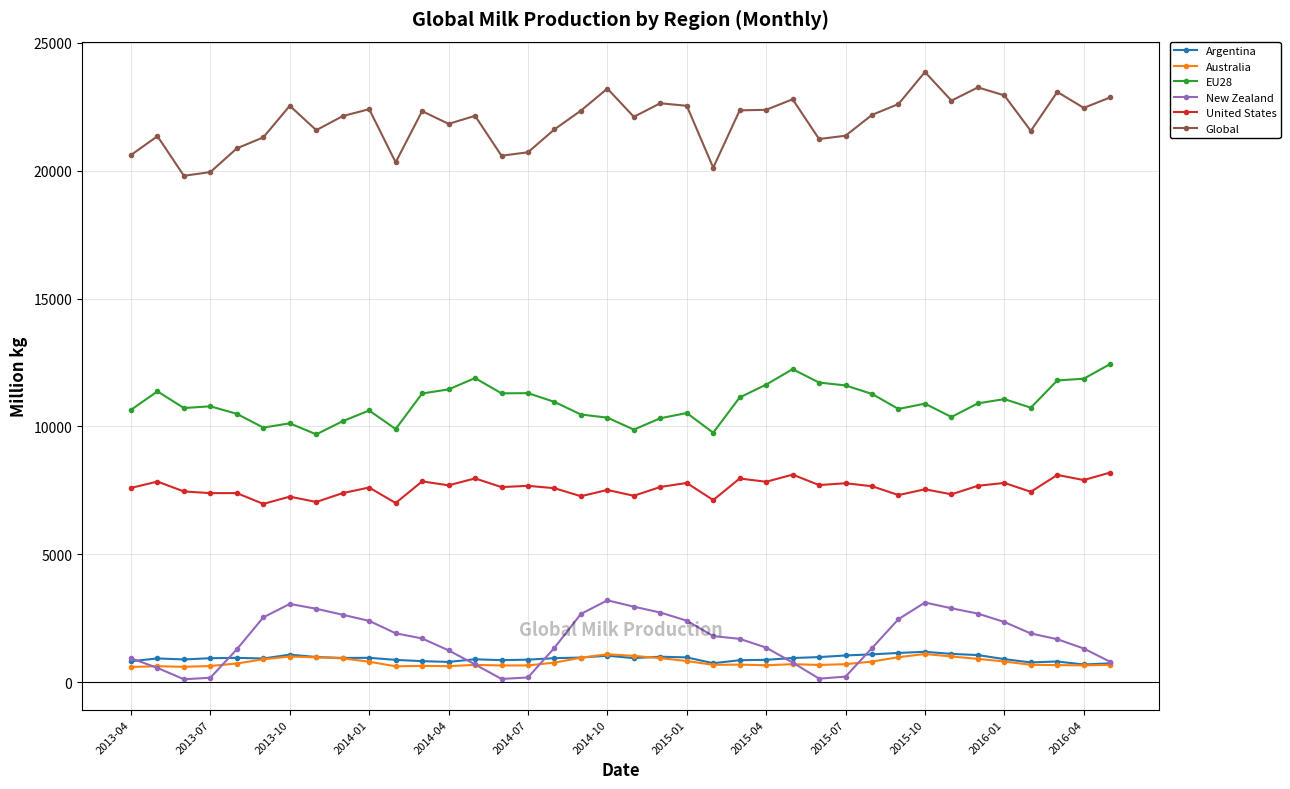

What is the value of the Argentina point at the 34th from the left?

905.8